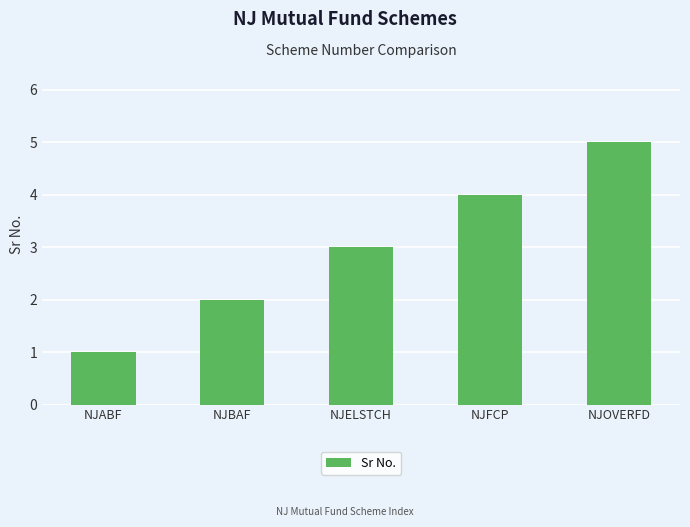

List the labels in order of value, largest first.

NJOVERFD, NJFCP, NJELSTCH, NJBAF, NJABF